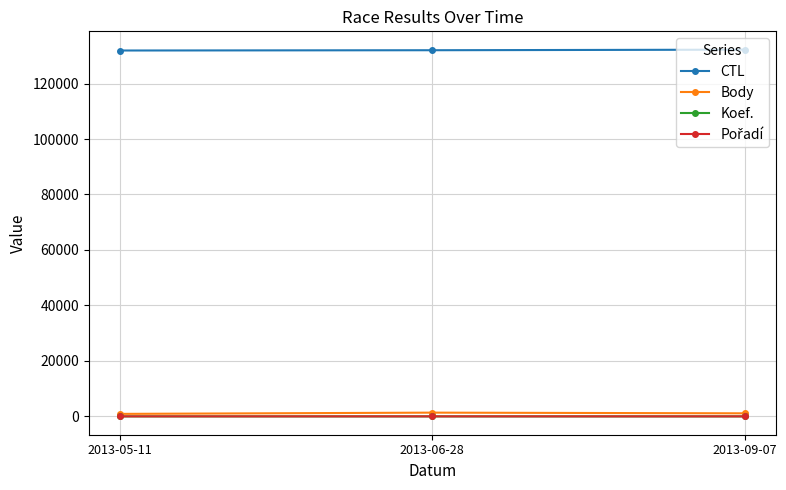

What position from the right is 2013-06-28?

2